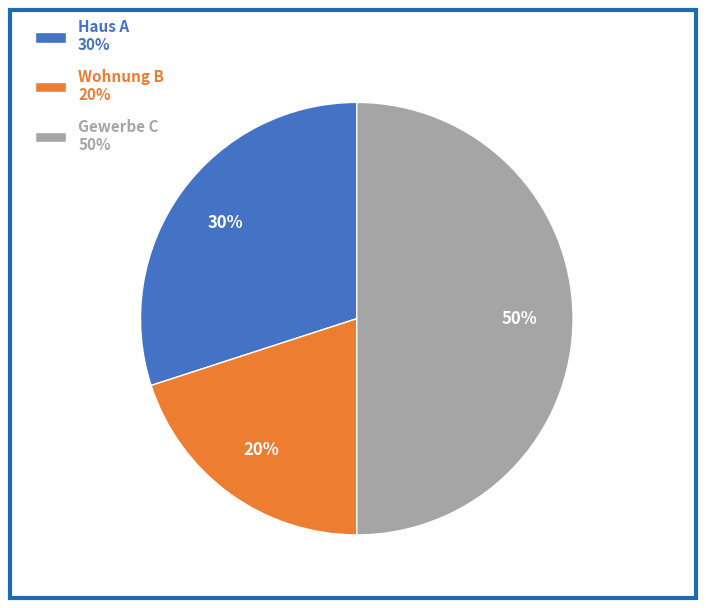

To the nearest percent, what is the combined percentage of Wohnung B and Gewerbe C?

70%